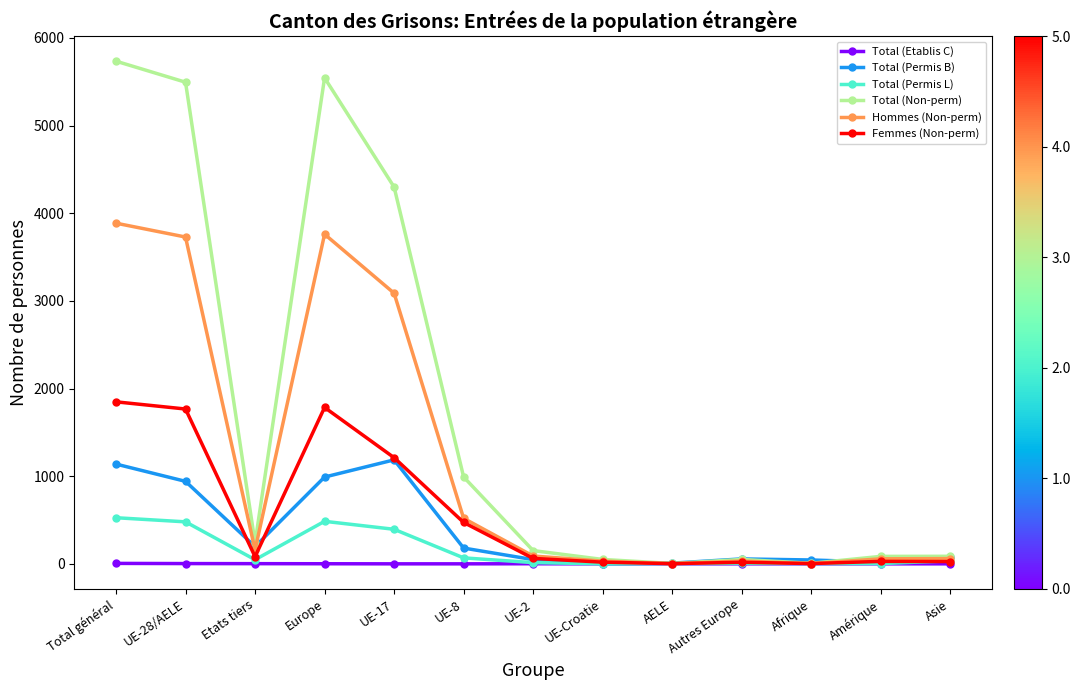

Which label corresponds to the largest value in the chart?

Total général